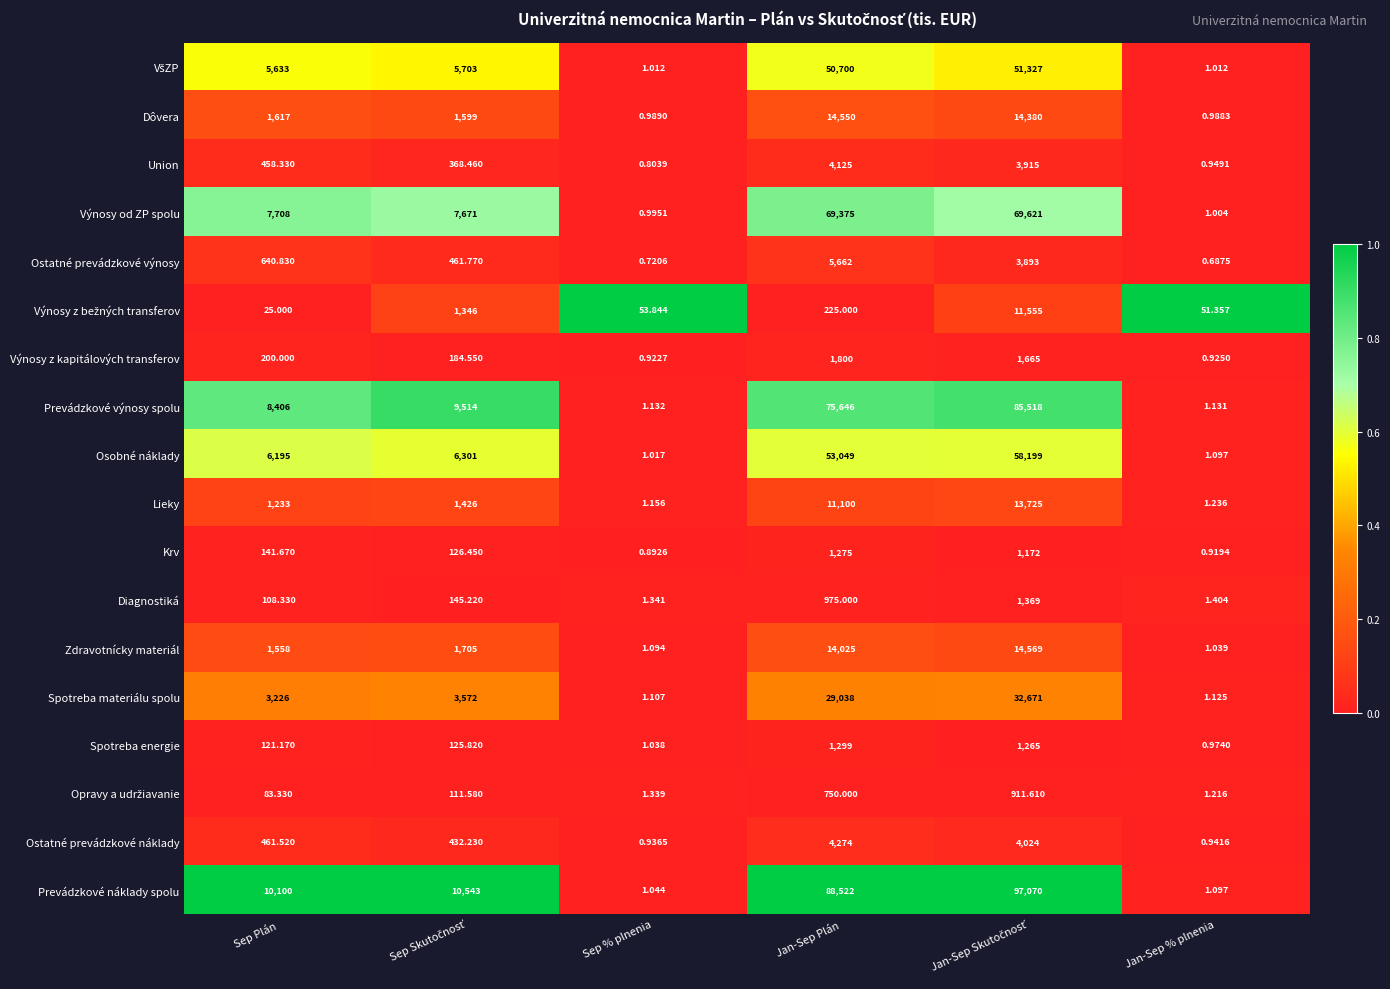

Which series has the largest total across all categories?

Prevádzkové náklady spolu